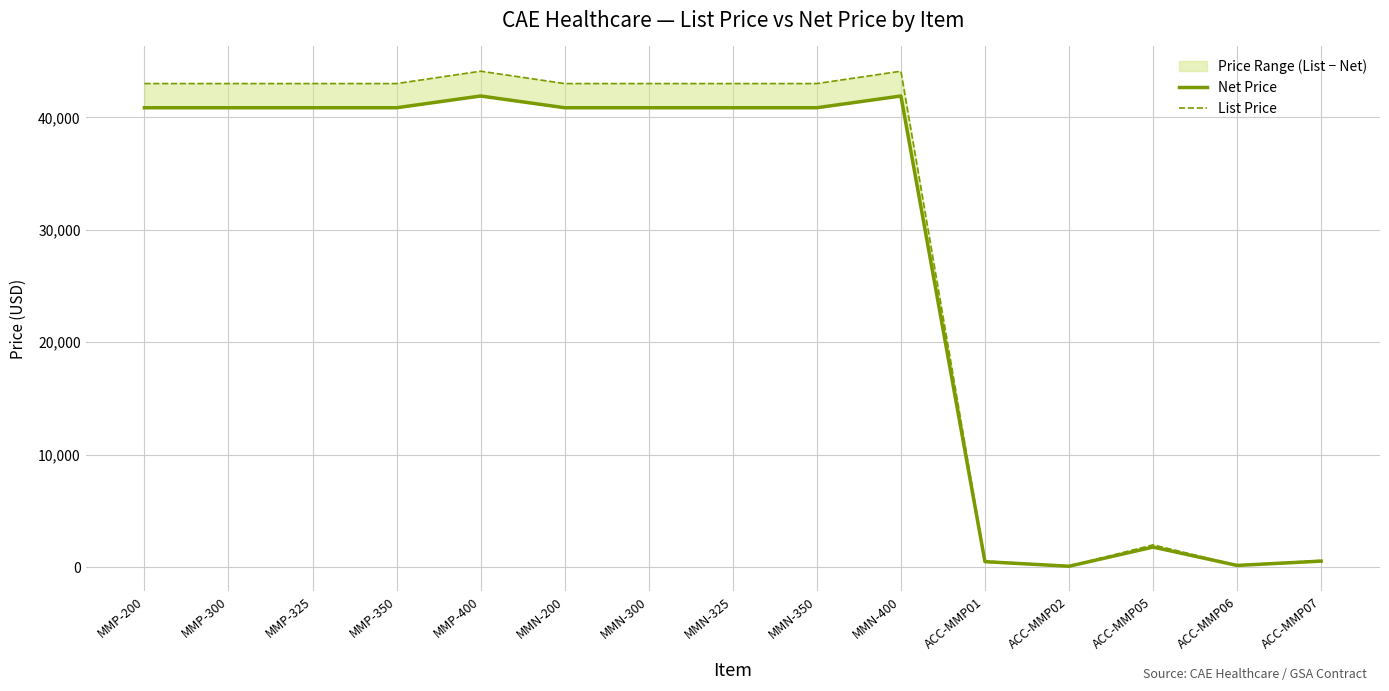

At which category does the chart reach its peak across all series?

MMP-400